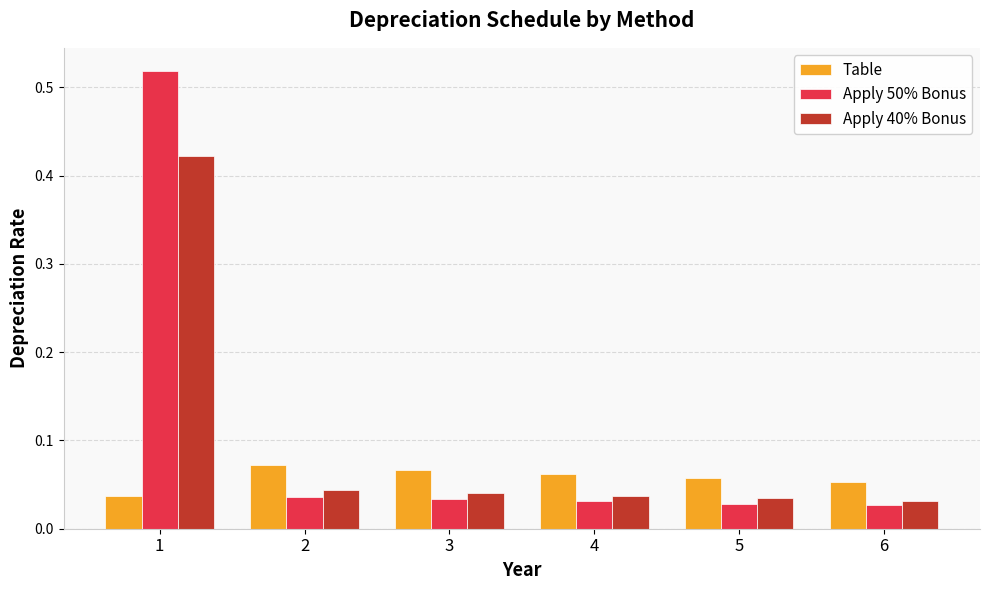

How many bars are there in total?

18